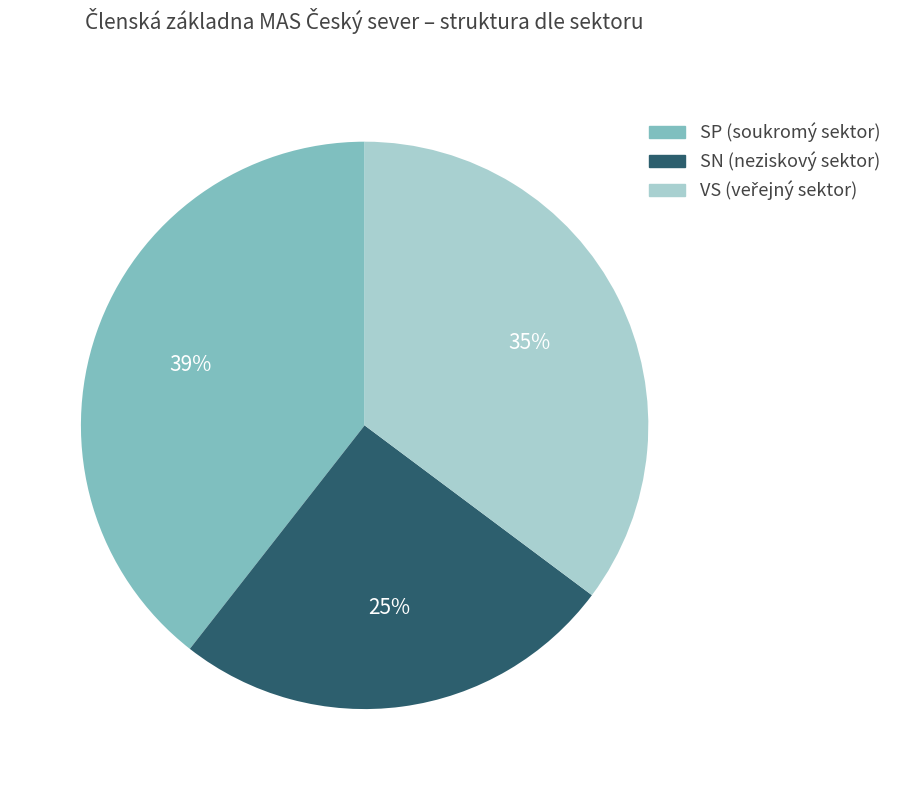

Combined, do SP and SN account for over 50%?

Yes